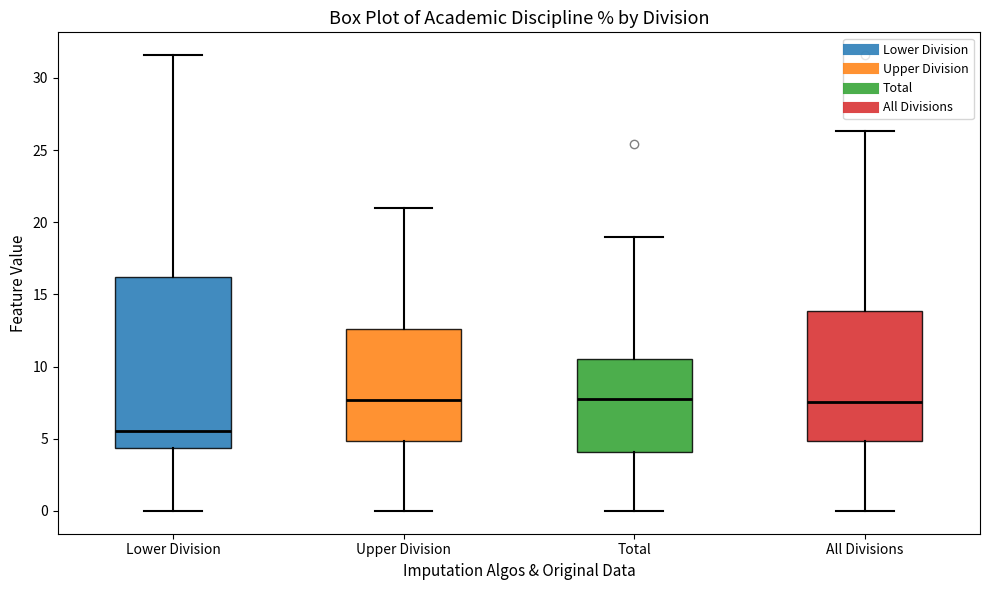

Reading left to right, transcribe this box plot: for each box, give where its median line is, the range the box spans, and where its two whiskers end, as read against the y-axis. The values are not printed on the chart, so give them approximately, as read against the axis.

Lower Division: median 5.5, box 4.5 to 16.0, whiskers 0.0 to 31.5
Upper Division: median 7.5, box 5.0 to 12.5, whiskers 0.0 to 21.0
Total: median 8.0, box 4.0 to 10.5, whiskers 0.0 to 19.0
All Divisions: median 7.5, box 5.0 to 14.0, whiskers 0.0 to 26.5